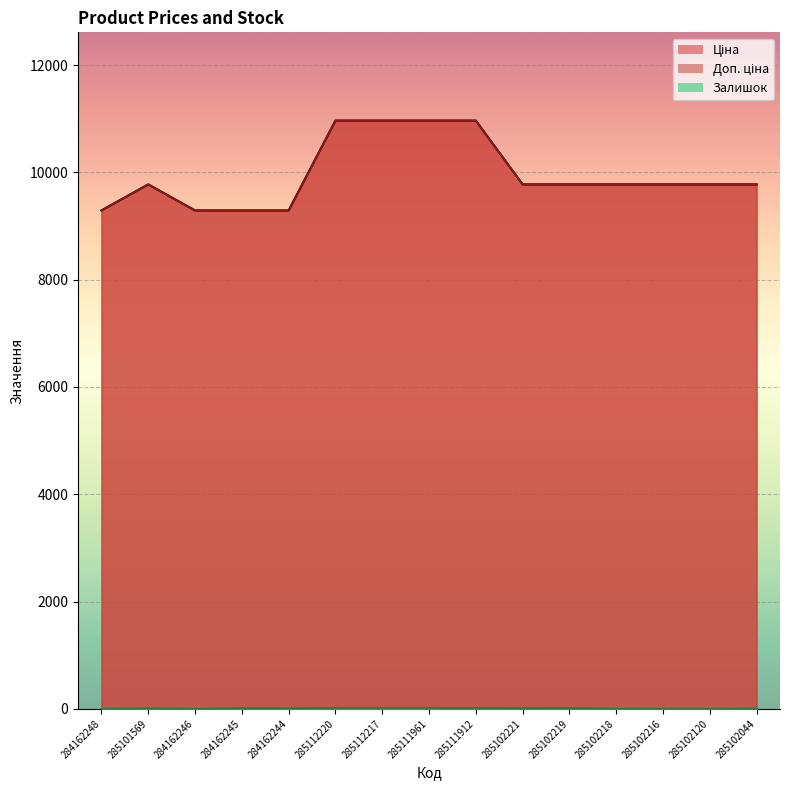

At which category is the sum across all series the highest?

285112220